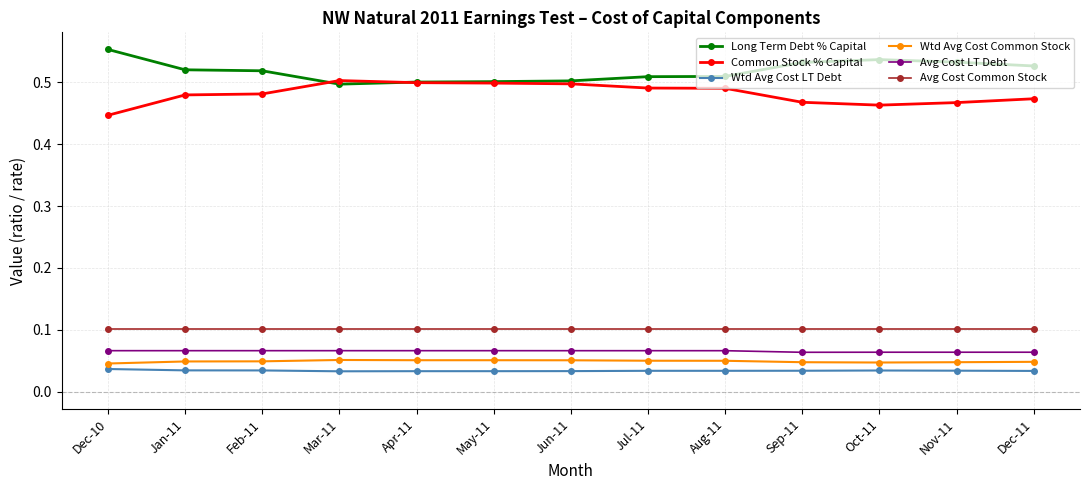

At how many categories does at least one series exceed 0?

13